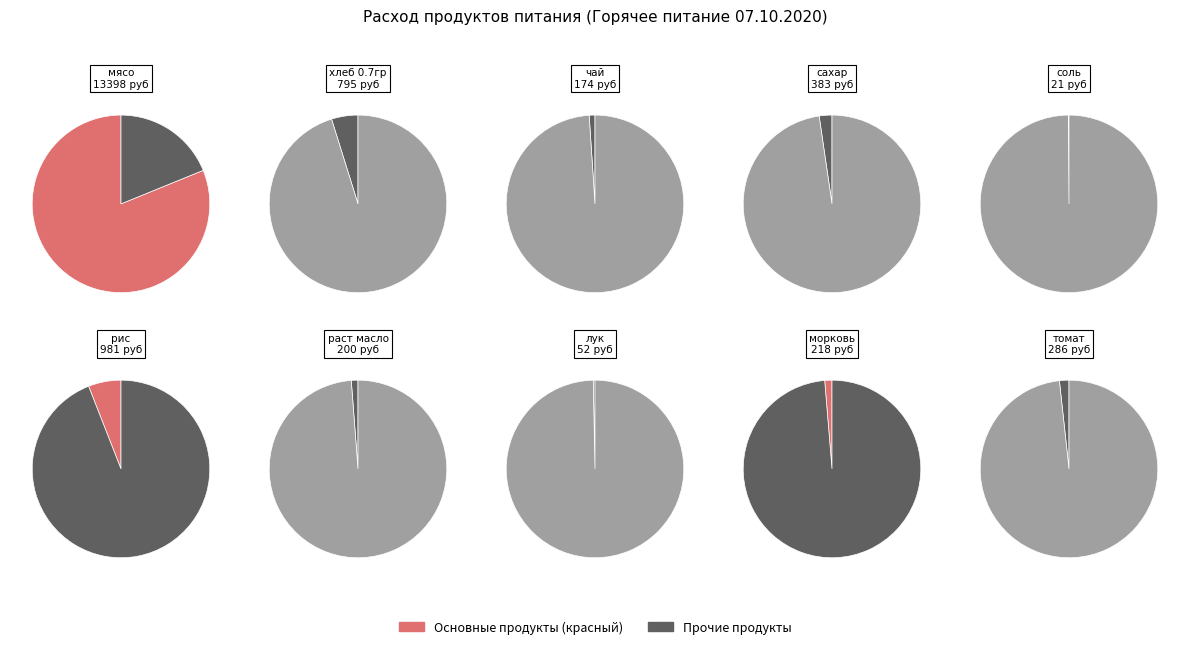

To the nearest percent, what is the difference between the чай and мясо slice percentages?

80%